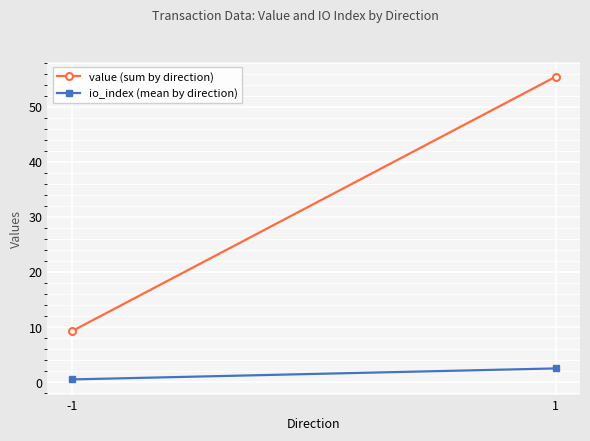

Rank the series at 1 from lowest to highest value.

io_index (mean by direction), value (sum by direction)